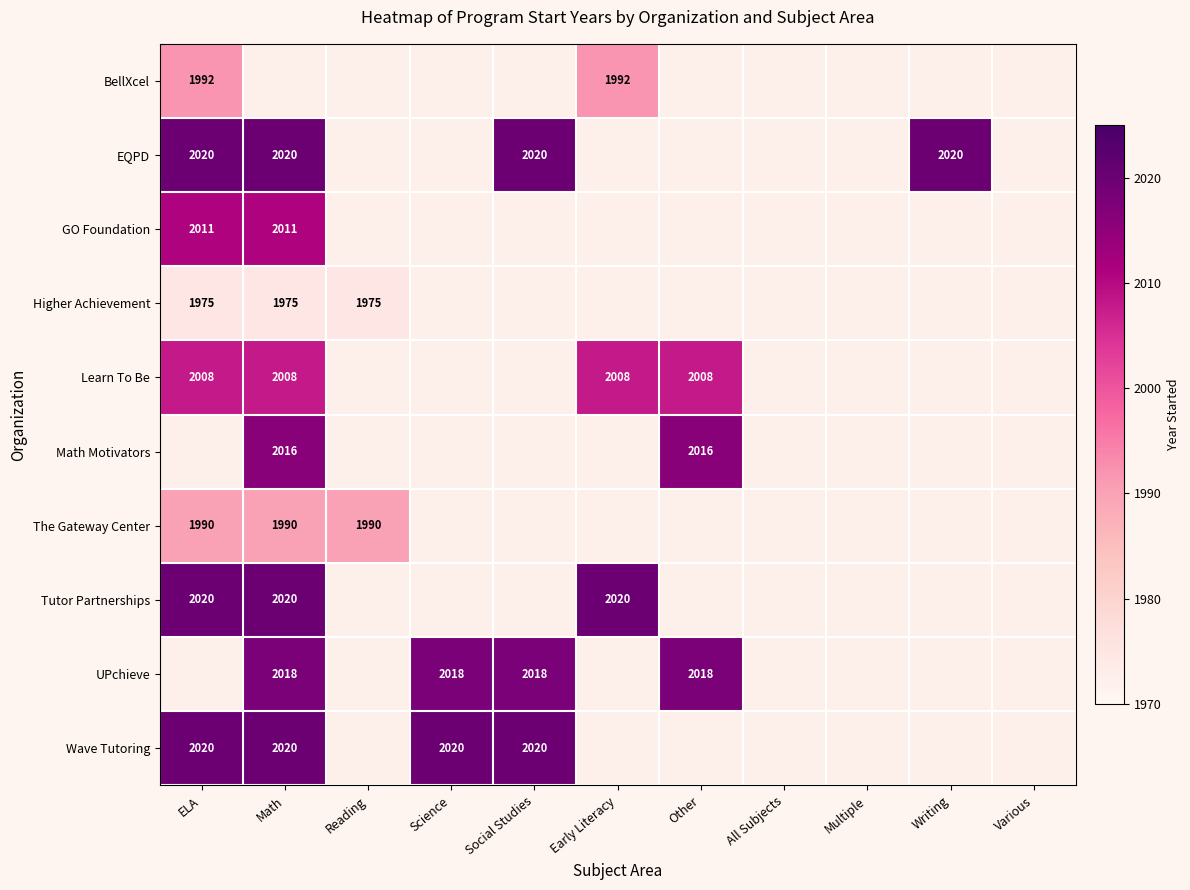

True or false: Learn To Be has a value of 2008 at ELA.

True